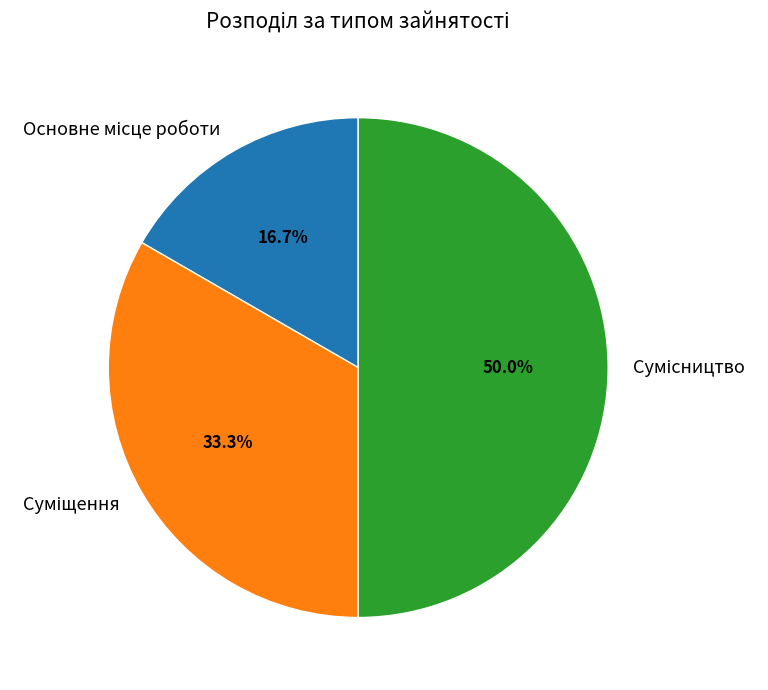

What percentage is the Сумісництво slice, to the nearest percent?

50%